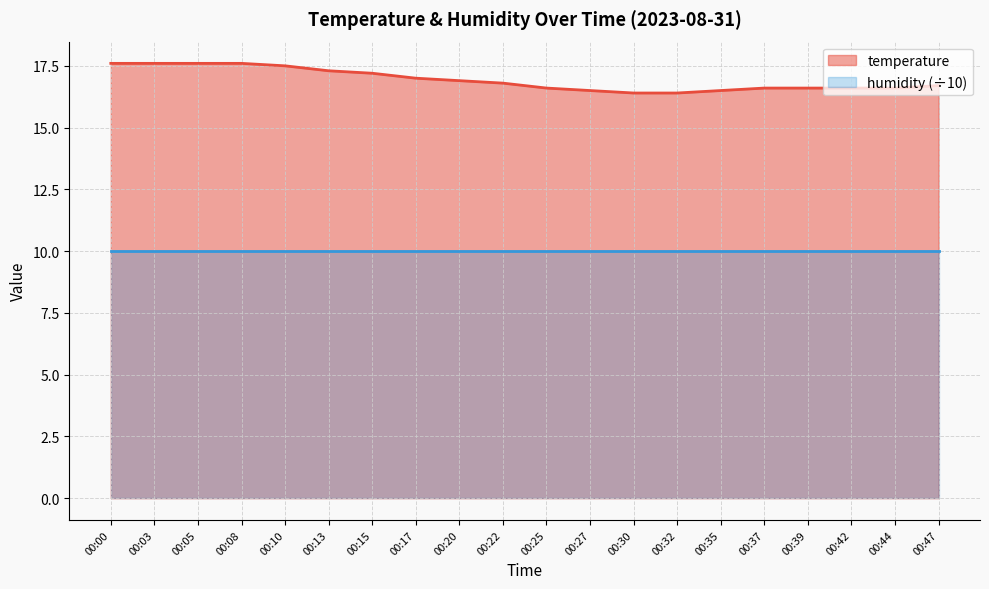

Approximately how many times larger is the value at 00:17 compared to 00:30?

1.0